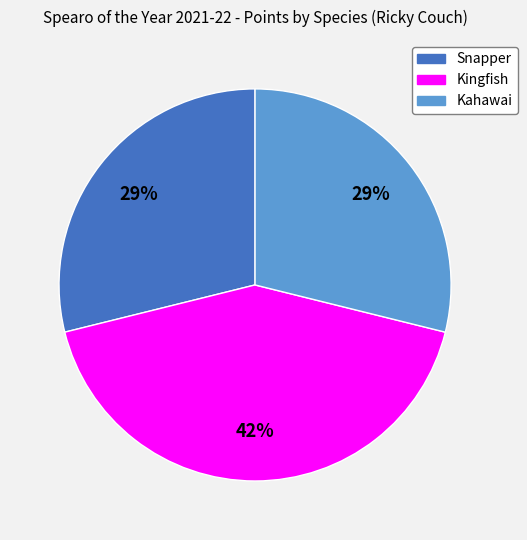

To the nearest percent, what is the difference between the largest and smallest slice percentages?

13%